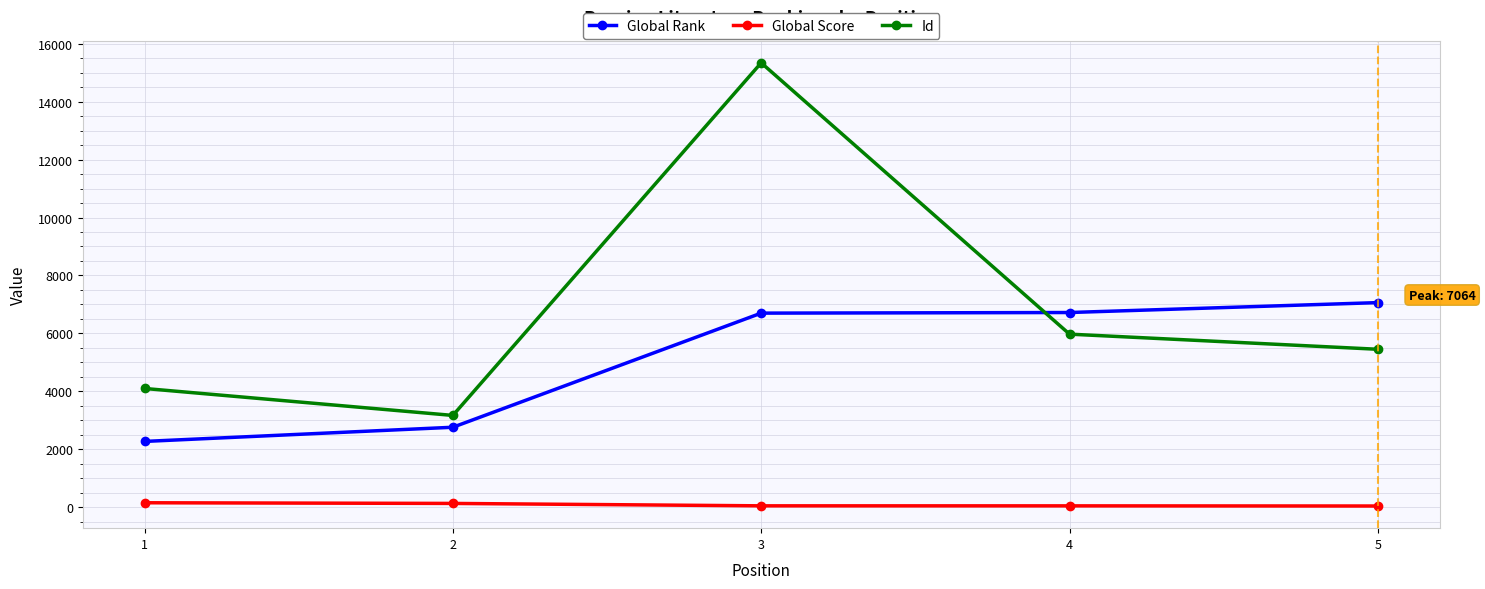

How many lines are shown in the chart?

3